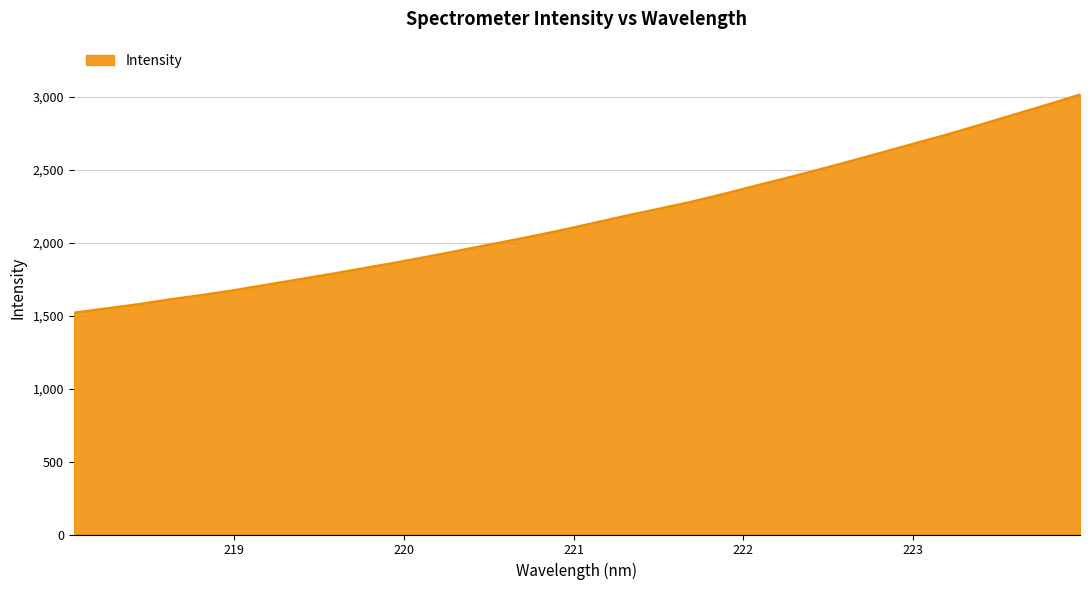

What is the smallest value displayed?

1521.5